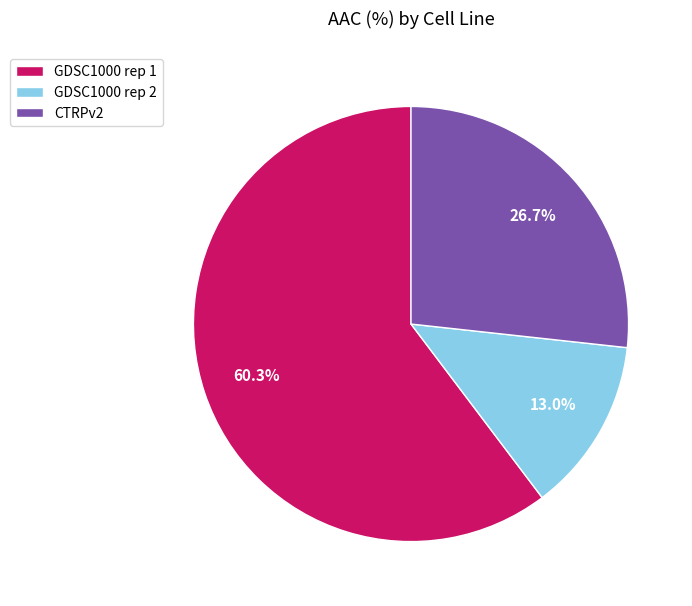

What percentage is NOT represented by GDSC1000 rep 1?

39.7%